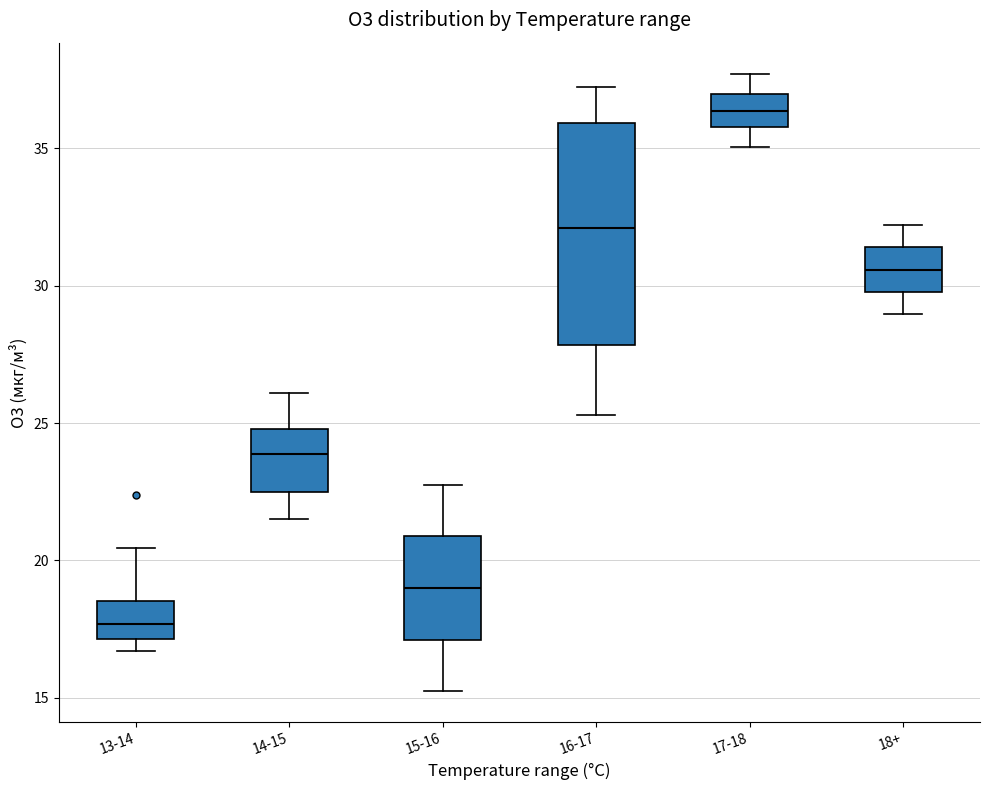

Reading left to right, transcribe this box plot: for each box, give where its median line is, the range the box spans, and where its two whiskers end, as read against the y-axis. The values are not printed on the chart, so give them approximately, as read against the axis.

13-14: median 17.5, box 17.0 to 18.5, whiskers 16.5 to 20.5
14-15: median 24.0, box 22.5 to 25.0, whiskers 21.5 to 26.0
15-16: median 19.0, box 17.0 to 21.0, whiskers 15.0 to 23.0
16-17: median 32.0, box 28.0 to 36.0, whiskers 25.5 to 37.0
17-18: median 36.5, box 36.0 to 37.0, whiskers 35.0 to 37.5
18+: median 30.5, box 30.0 to 31.5, whiskers 29.0 to 32.0